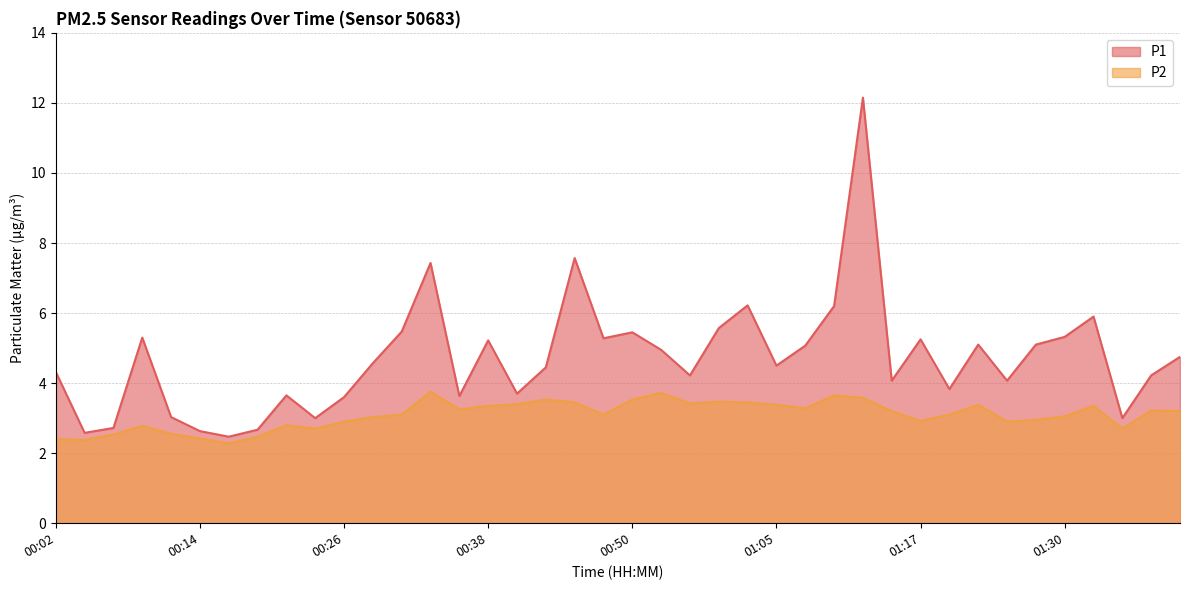

How many lines are shown in the chart?

2